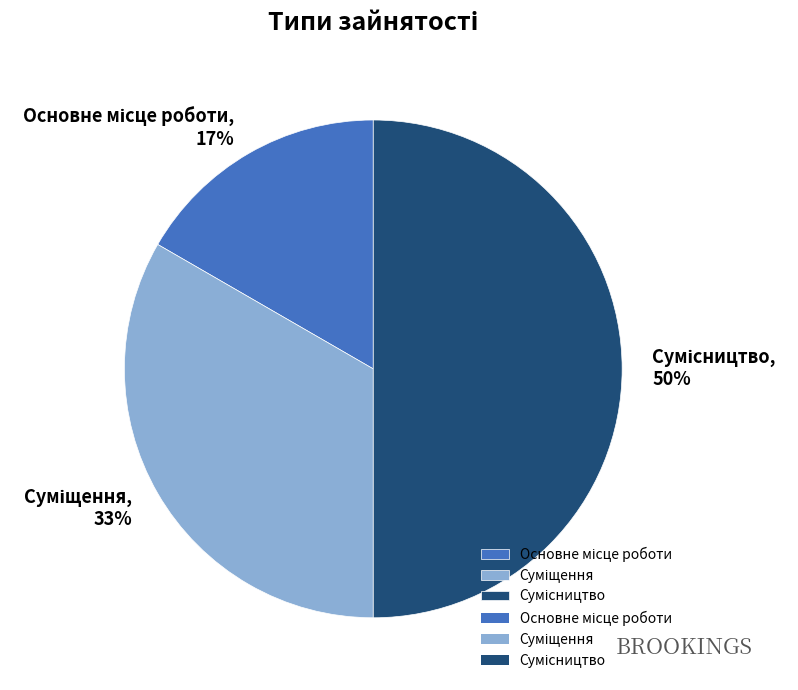

To the nearest percent, what is the difference between the largest and smallest slice percentages?

33%